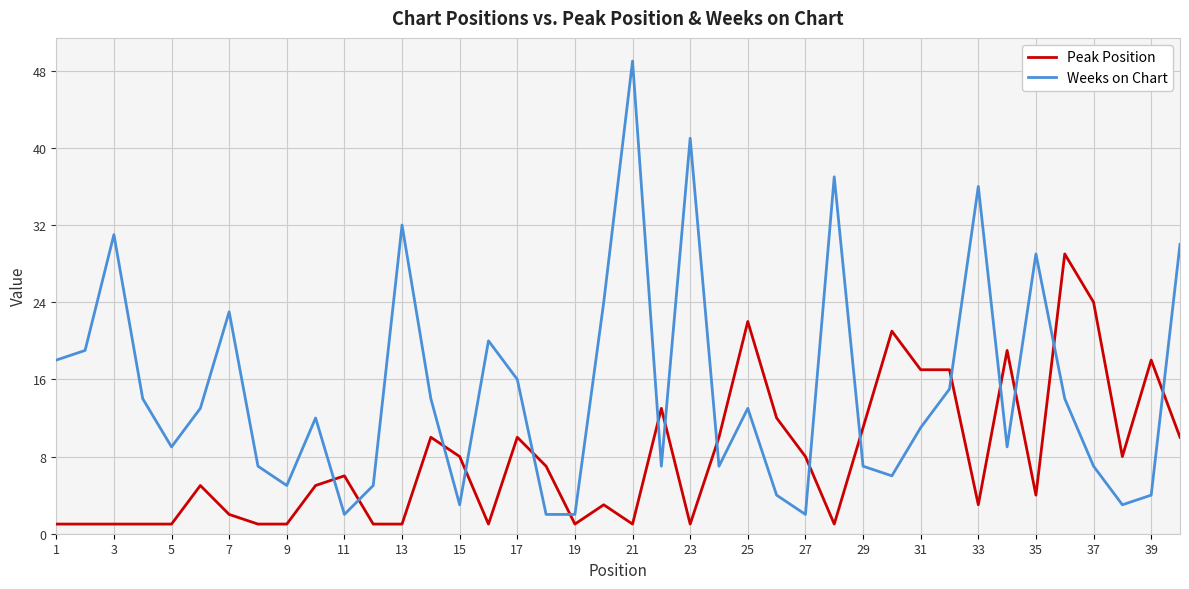

How many lines are shown in the chart?

2